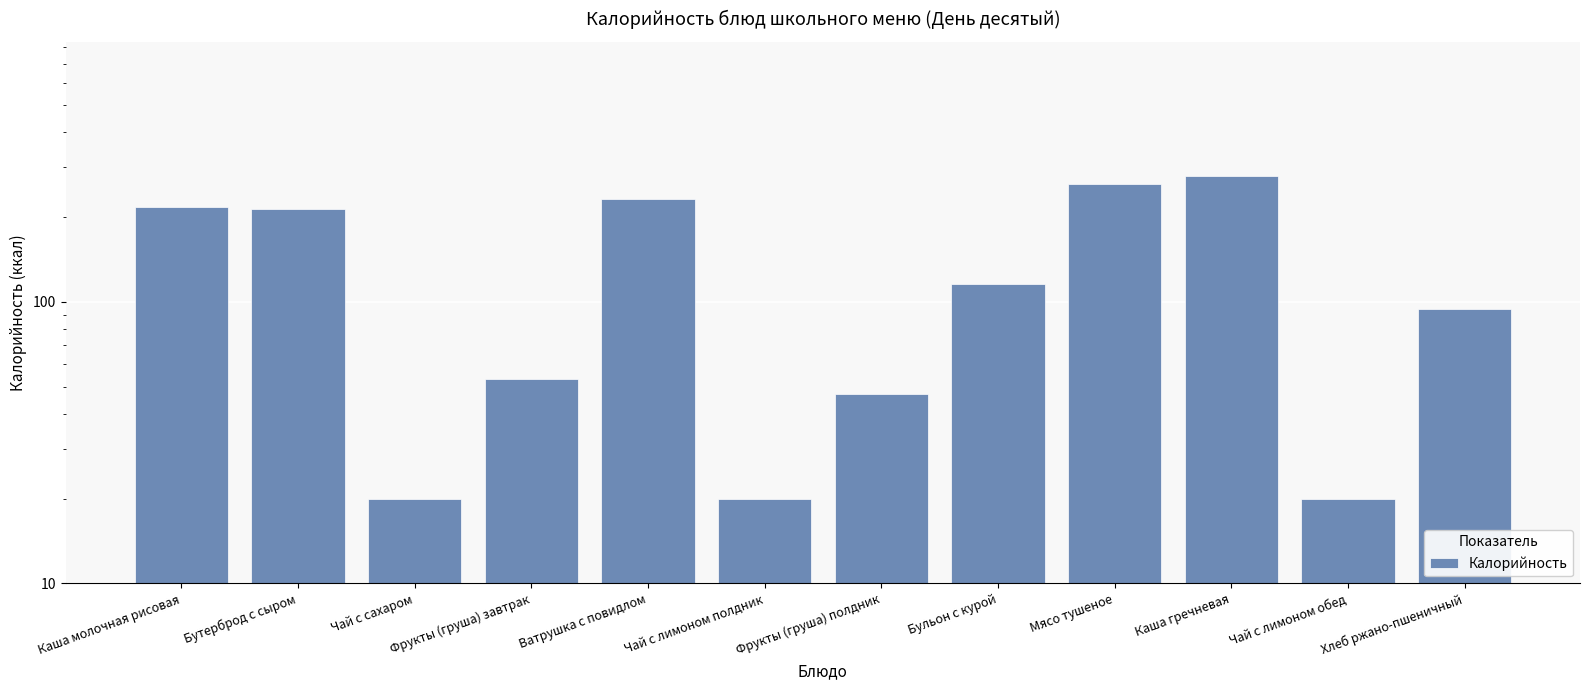

Reading left to right, list all the values displayed in this chart.

217	214	20	53	231	20	47	116	262	279	20	94